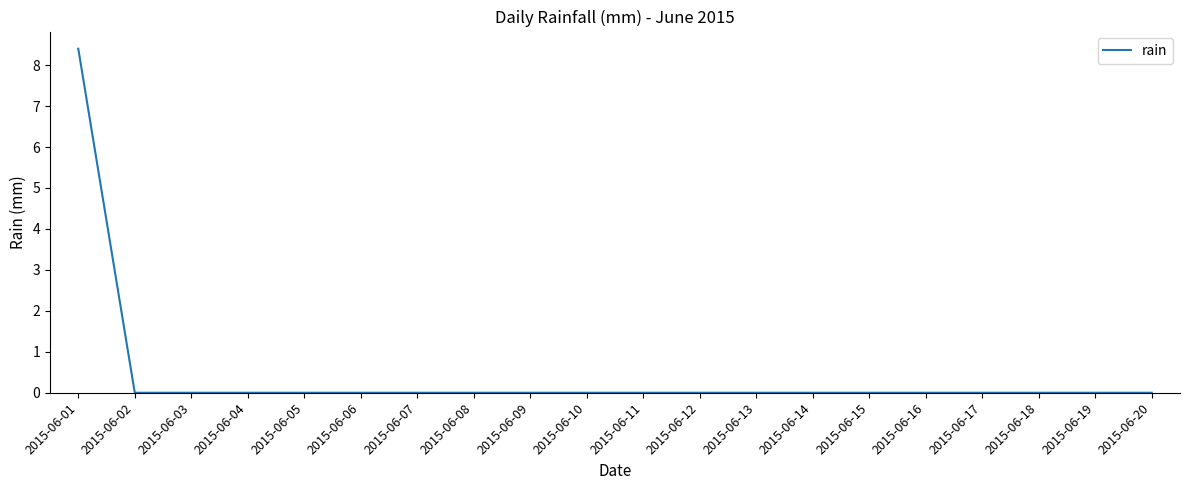

Reading left to right, transcribe all the data shown in this chart.

2015-06-01=8.4	2015-06-02=0.0	2015-06-03=0.0	2015-06-04=0.0	2015-06-05=0.0	2015-06-06=0.0	2015-06-07=0.0	2015-06-08=0.0	2015-06-09=0.0	2015-06-10=0.0	2015-06-11=0.0	2015-06-12=0.0	2015-06-13=0.0	2015-06-14=0.0	2015-06-15=0.0	2015-06-16=0.0	2015-06-17=0.0	2015-06-18=0.0	2015-06-19=0.0	2015-06-20=0.0